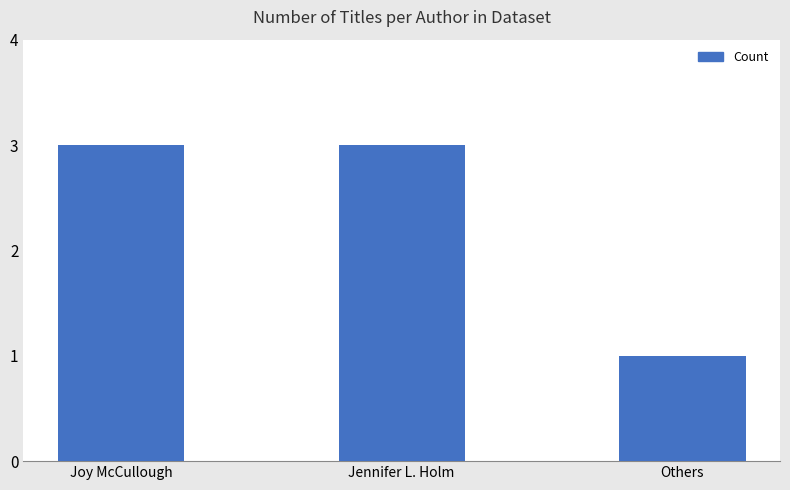

Reading left to right, what are all the values shown in this chart?

Joy McCullough=3	Jennifer L. Holm=3	Others=1